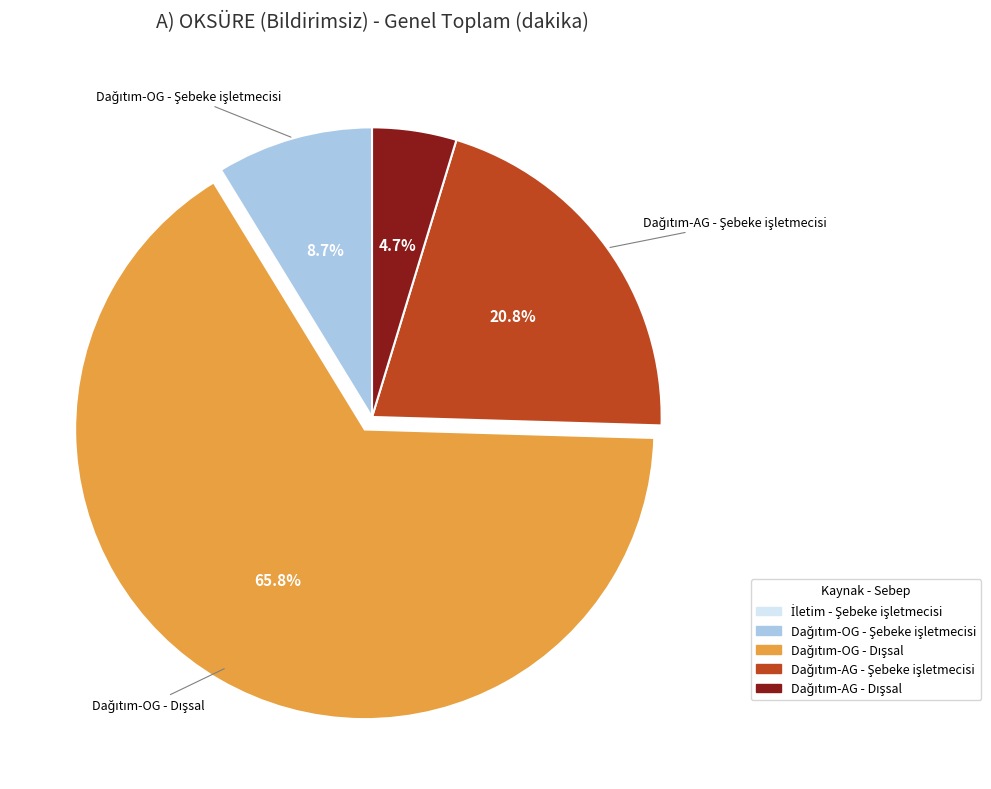

Is there any slice that represents more than half of the pie?

Yes